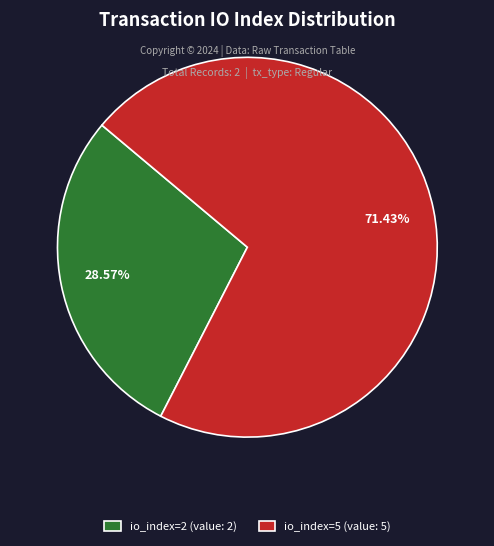

Combined, do io_index=2 and io_index=5 account for over 50%?

Yes